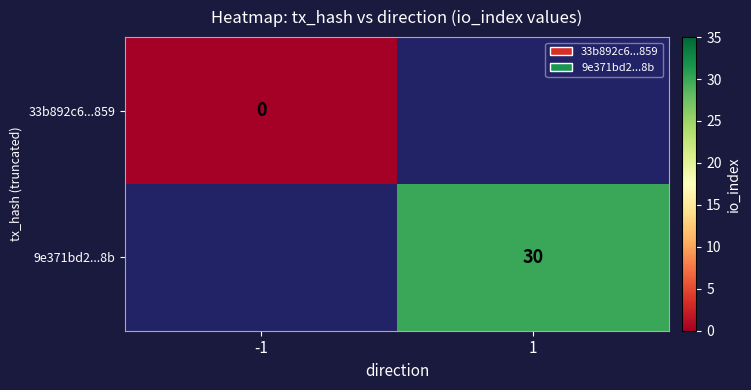

Is it true that 9e371bd2...8b equals 39 at 1?

False